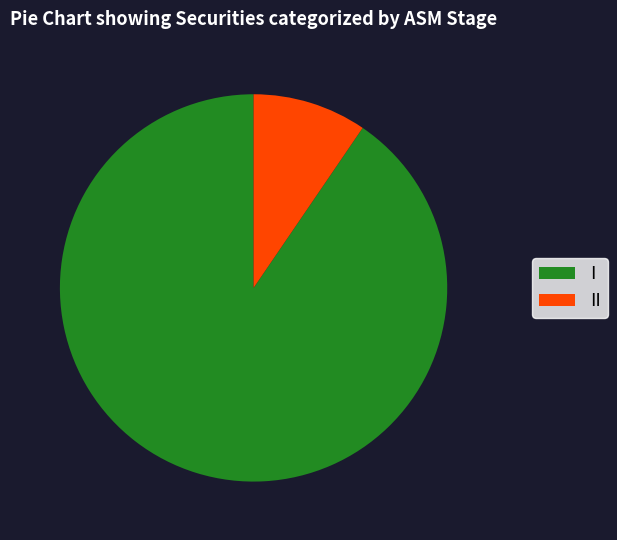

Which category accounts for the majority?

I